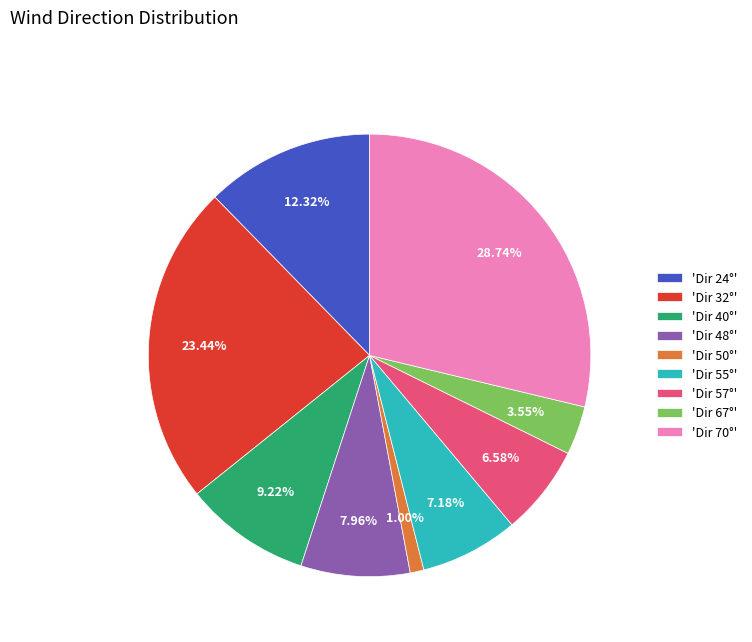

Rank the categories by value from highest to lowest.

'Dir 70°', 'Dir 32°', 'Dir 24°', 'Dir 40°', 'Dir 48°', 'Dir 55°', 'Dir 57°', 'Dir 67°', 'Dir 50°'